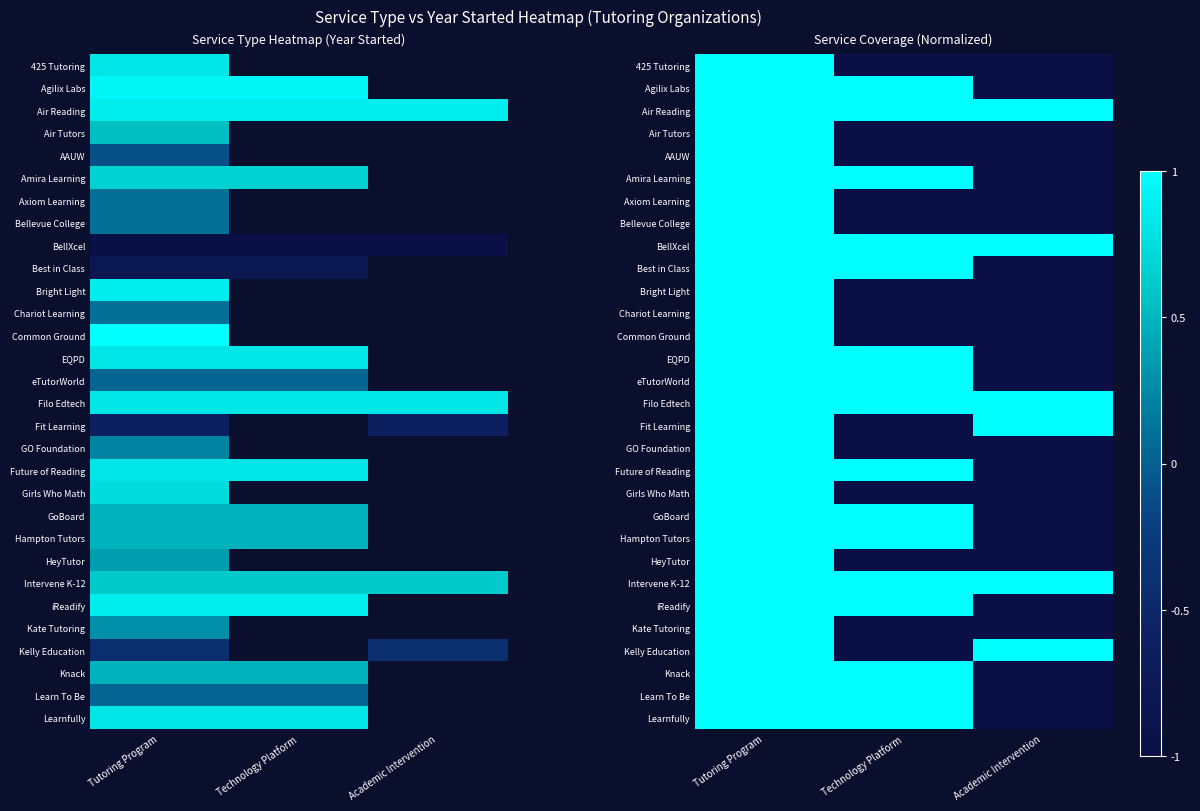

What is the difference between the Best in Class values at Technology Platform and Academic Intervention?

2